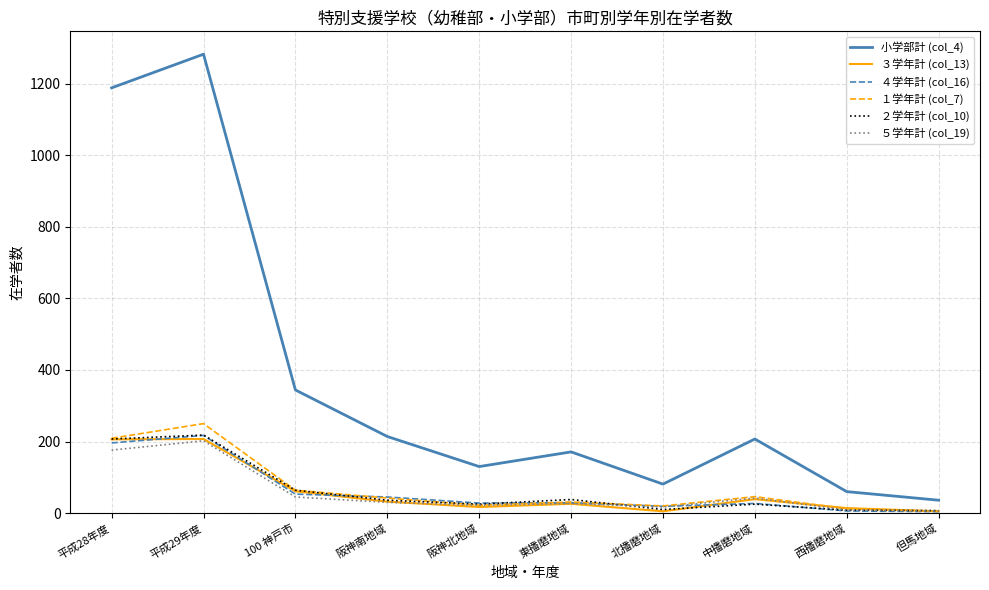

What is the average value of the ２学年計 (col_10) series?

64